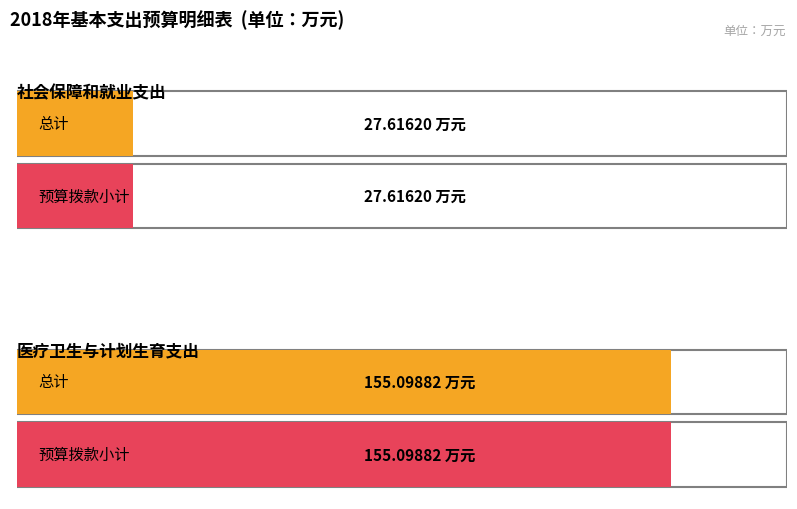

What is the highest value of the 总计 series?

155.1